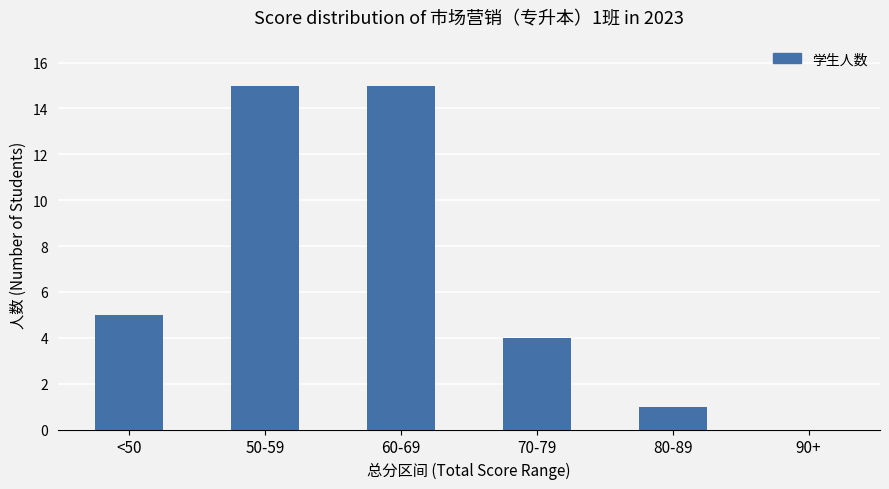

Reading left to right, list all the values displayed in this chart.

5	15	15	4	1	0